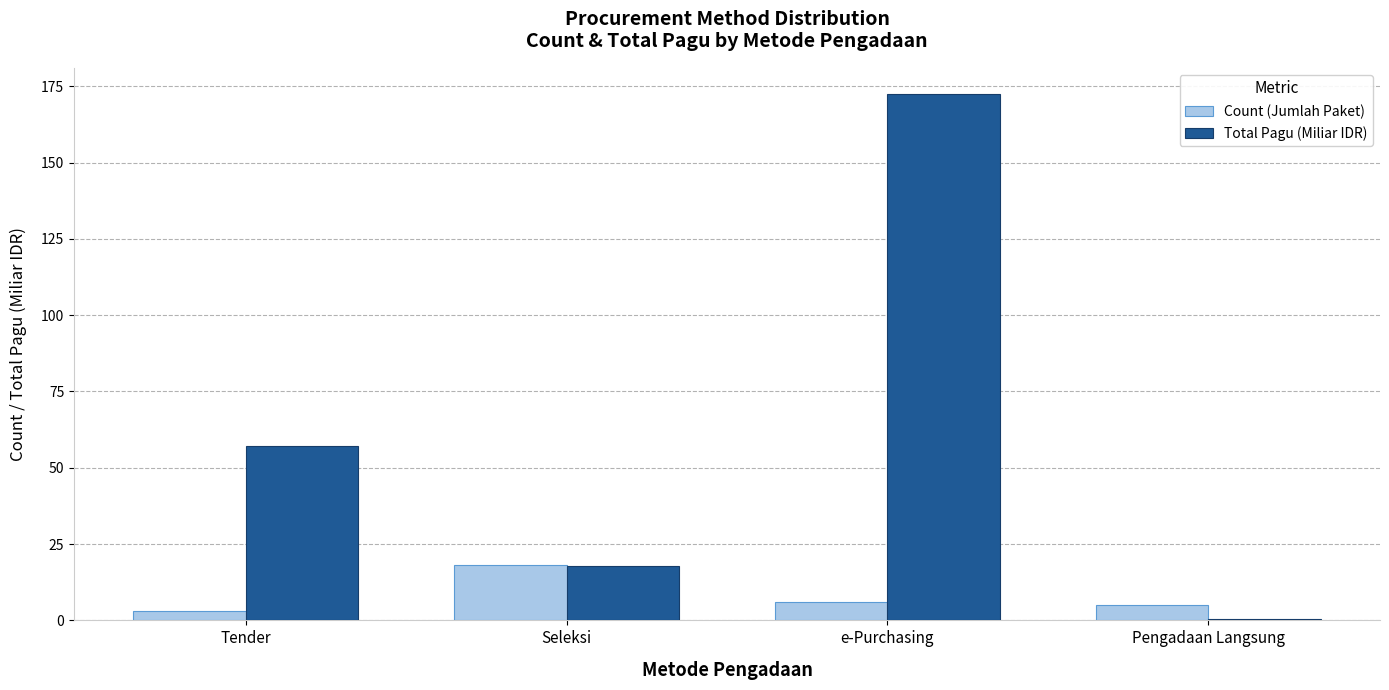

Which series changed the most between Seleksi and Pengadaan Langsung?

Total Pagu (Miliar IDR)